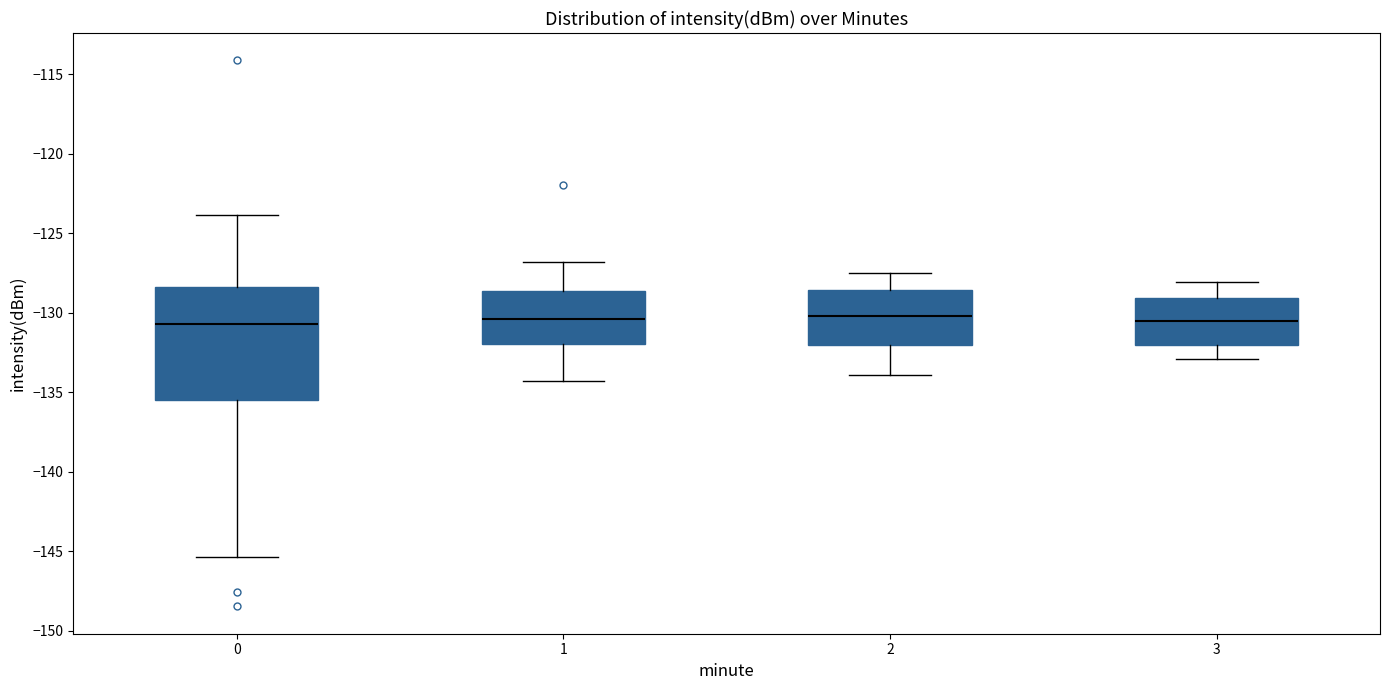

Reading left to right, read every box against the y-axis: the position of its median line, the range the box covers, and the ends of its whiskers. The values are not printed on the chart, so give them approximately, as read against the axis.

0: median -130.5, box -135.5 to -128.5, whiskers -145.5 to -124.0
1: median -130.5, box -132.0 to -128.5, whiskers -134.5 to -127.0
2: median -130.0, box -132.0 to -128.5, whiskers -134.0 to -127.5
3: median -130.5, box -132.0 to -129.0, whiskers -133.0 to -128.0